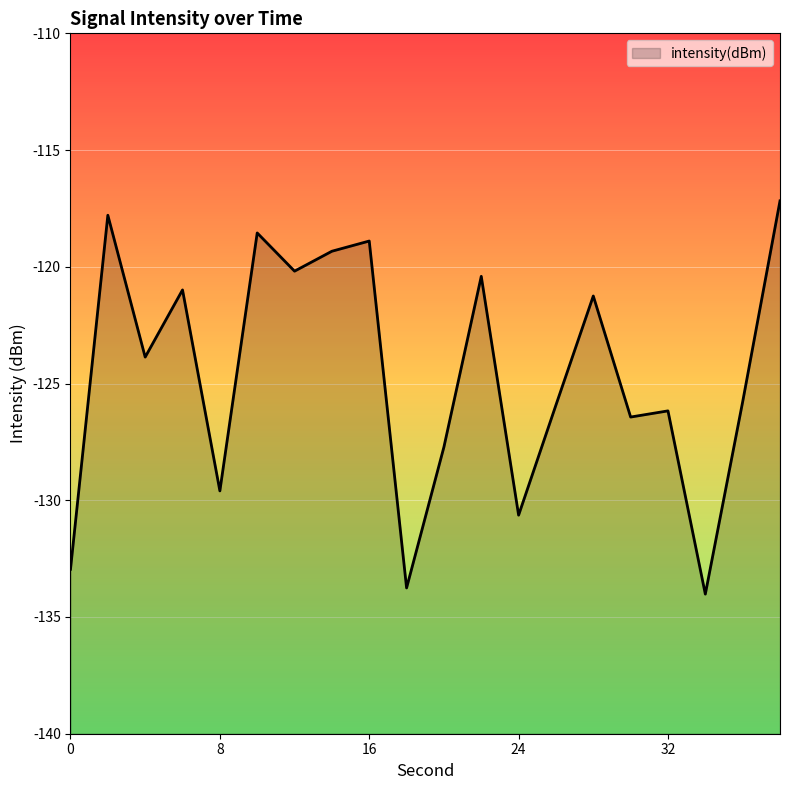

How many interior local peaks (higher than both neighbors) does the data have?

7